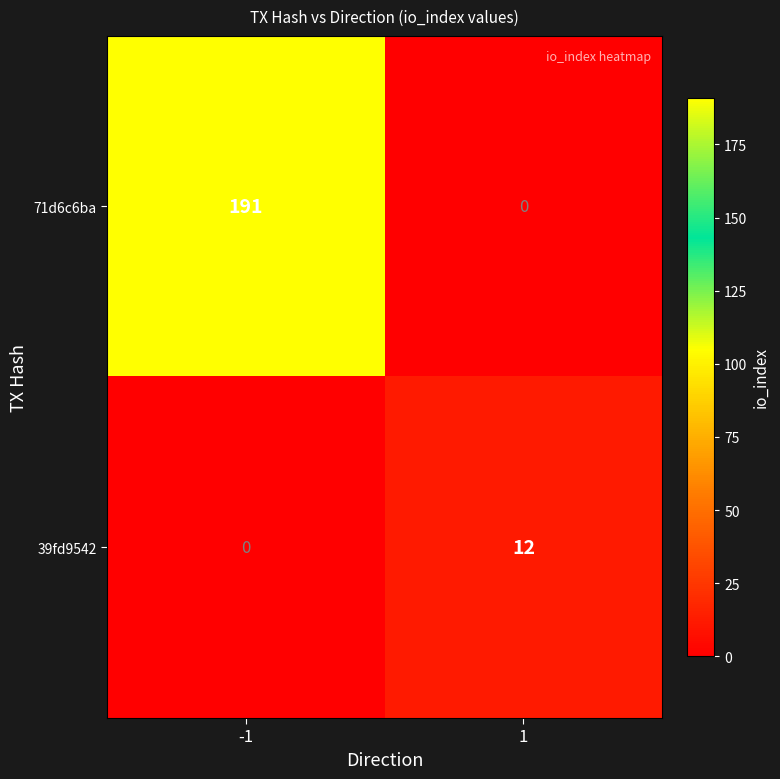

Rank the series by their maximum value, from lowest to highest.

39fd9542, 71d6c6ba